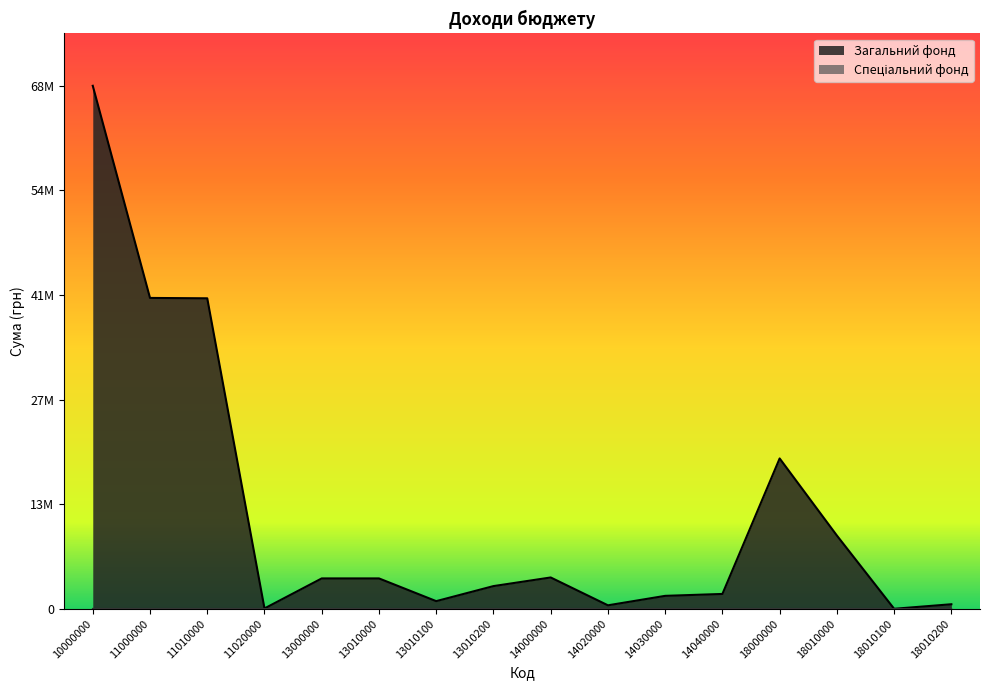

Which series has the widest spread of values?

Загальний фонд